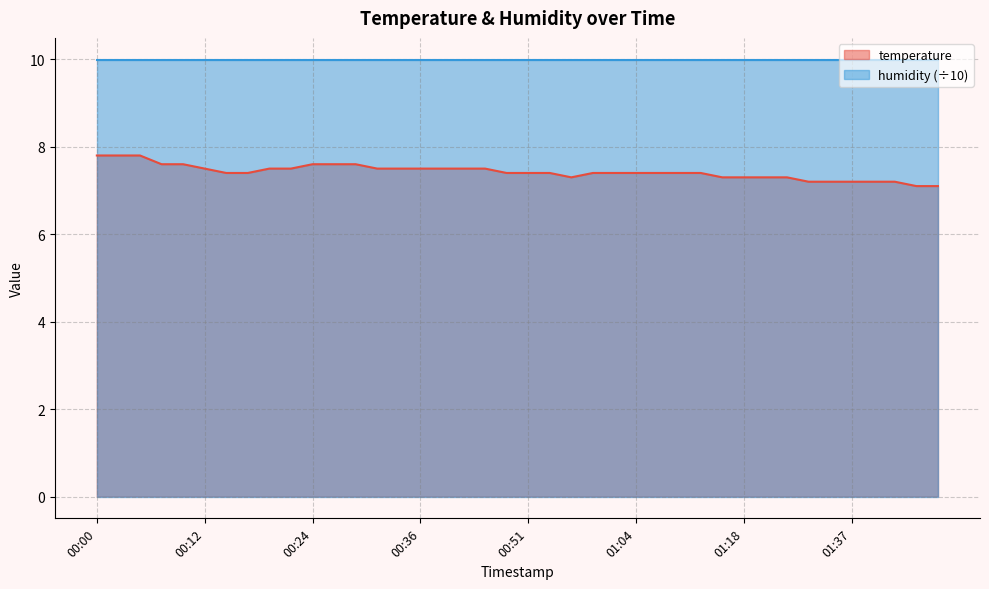

What is the minimum value shown in the chart?

7.1